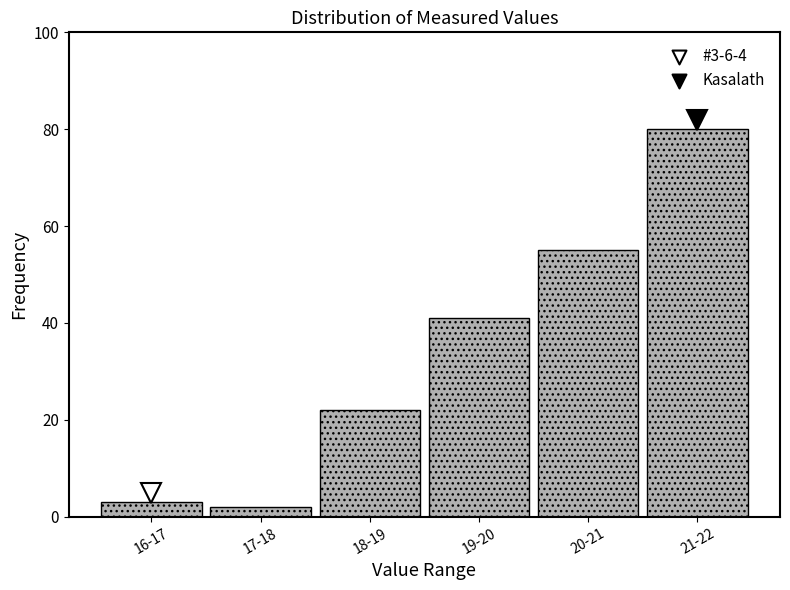

Reading left to right, list all the values displayed in this chart.

16-17=3	17-18=2	18-19=22	19-20=41	20-21=55	21-22=80